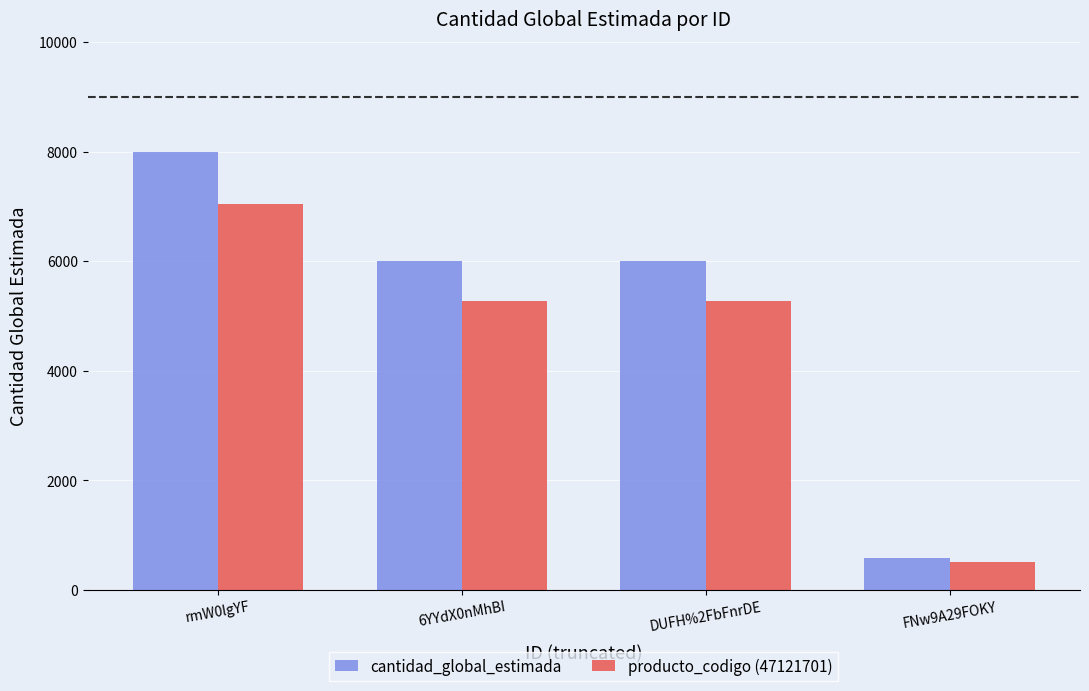

At which label does producto_codigo (47121701) reach its peak?

rmW0lgYF